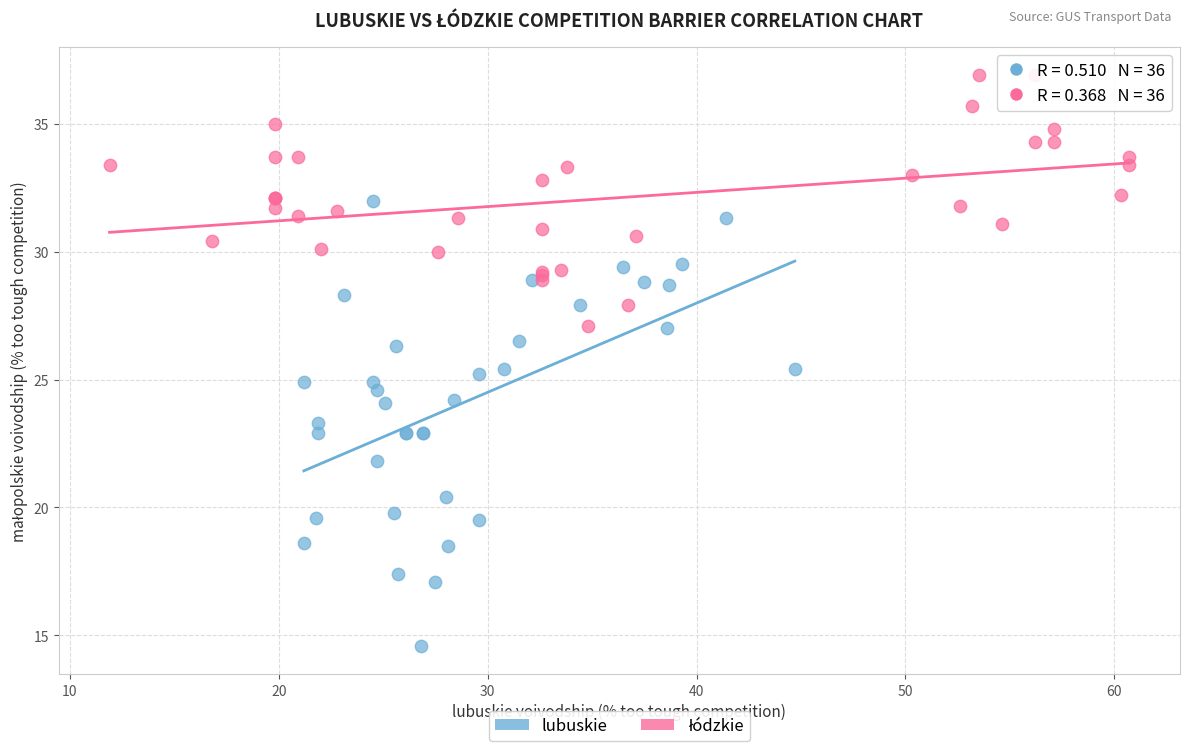

Which series has the largest Y range (max minus min)?

lubuskie